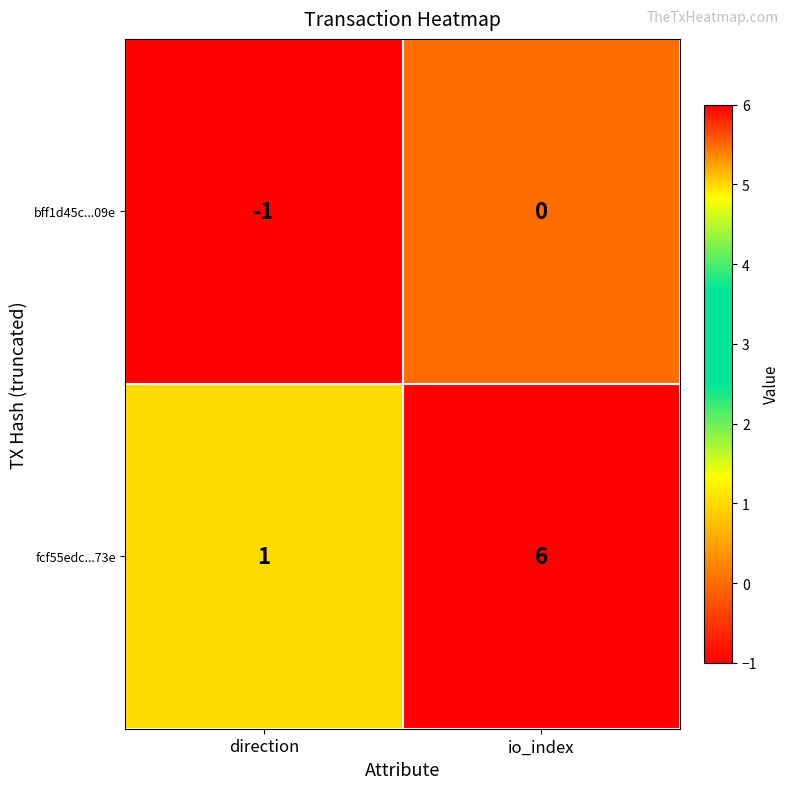

Which series has the largest total across all categories?

fcf55edc...73e